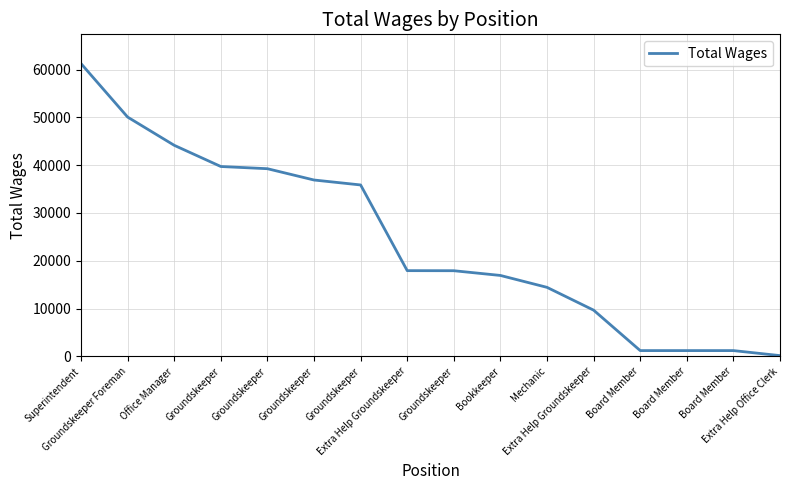

Does the chart display data point markers on the line(s)?

No